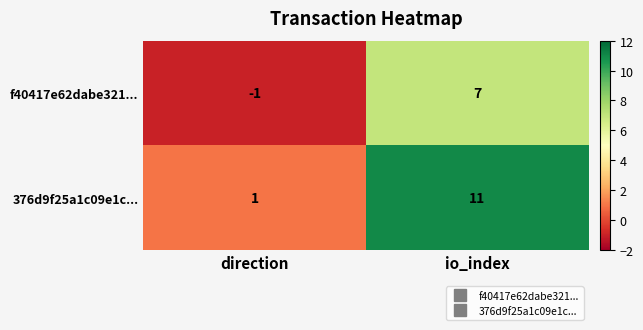

What is the highest value of the f40417e62dabe321... series?

7